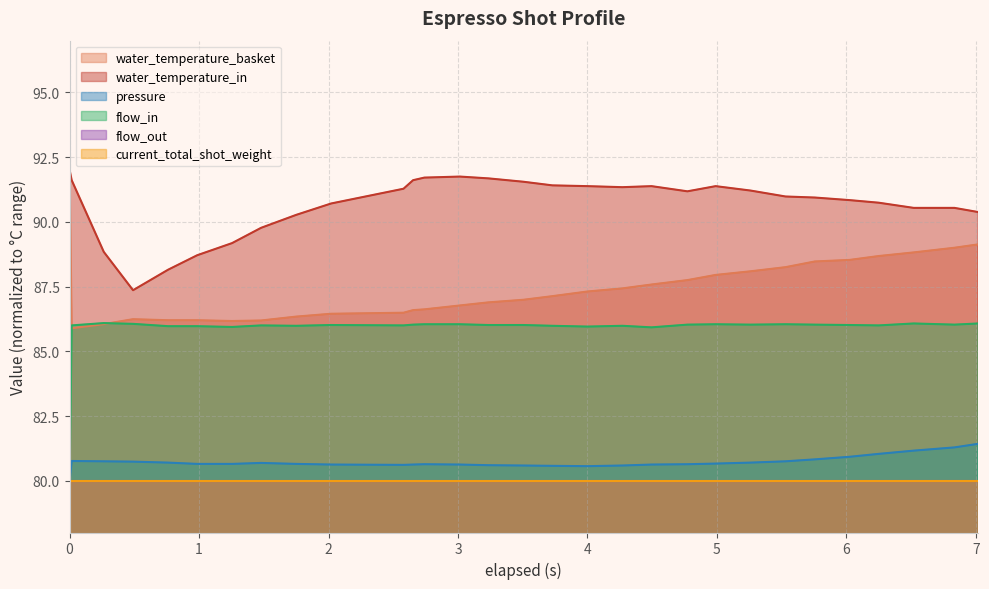

True or false: pressure and water_temperature_basket intersect in this chart.

False